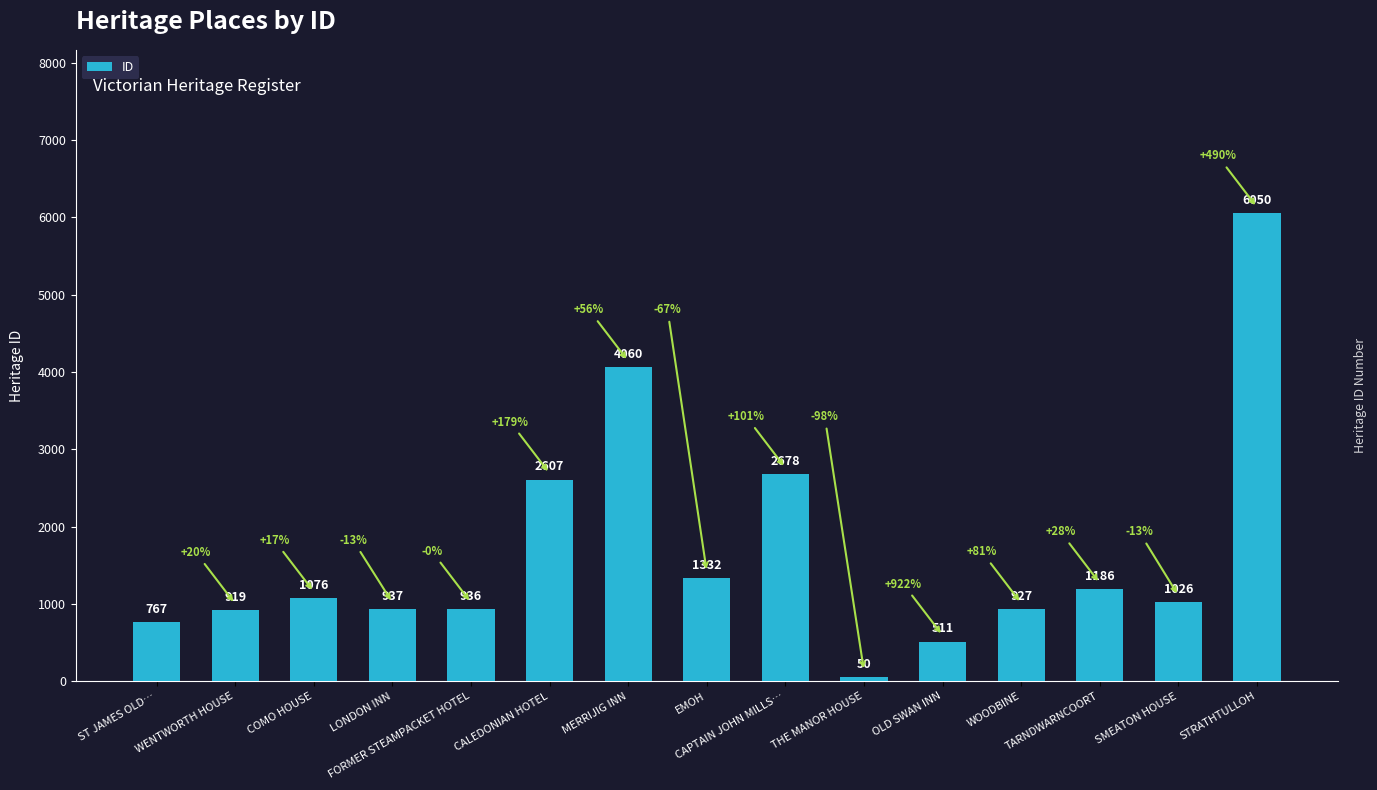

What is the difference between the values at COMO HOUSE and STRATHTULLOH?

4974